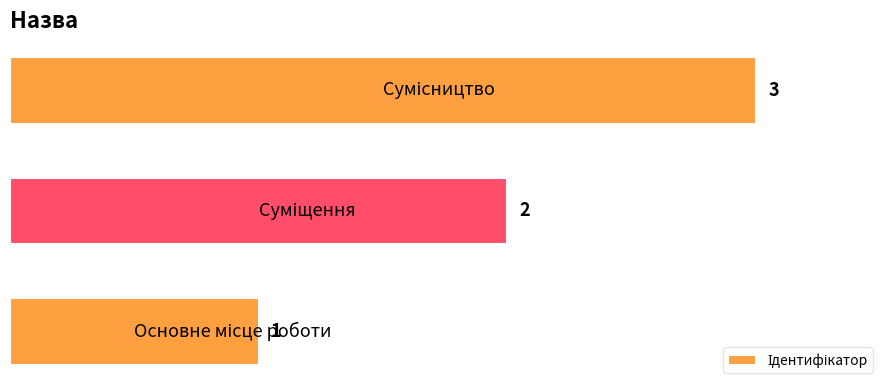

How many values are between 1 and 3?

3